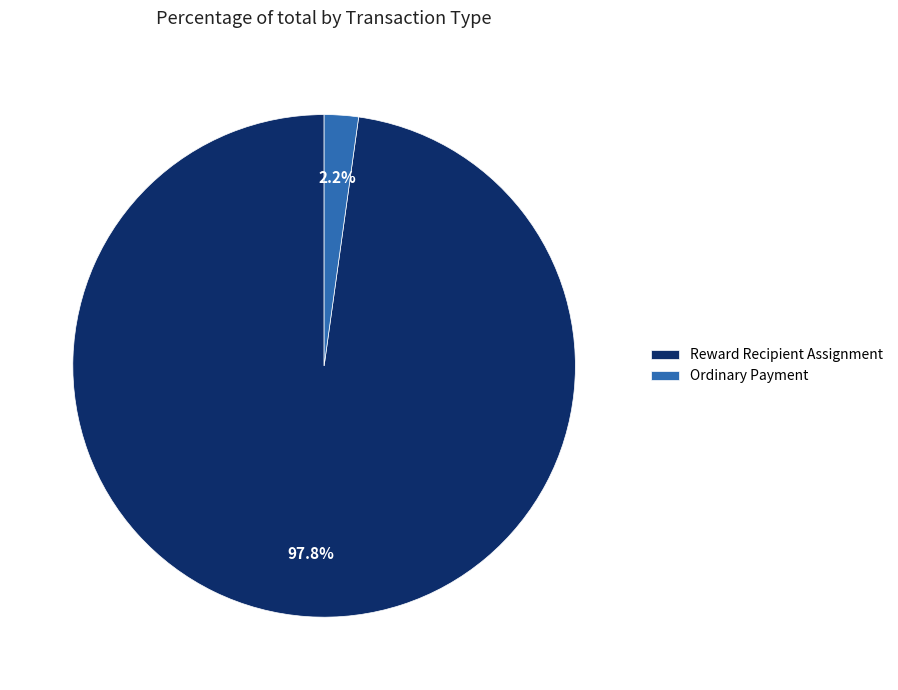

True or false: Ordinary Payment accounts for 2% of the total.

True